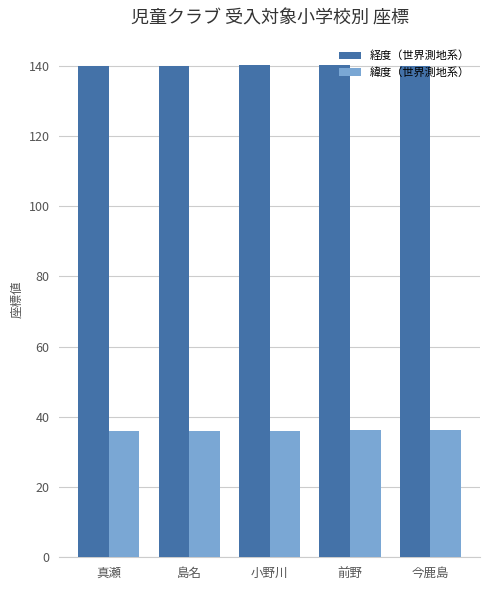

What position from the right is 真瀬?

5